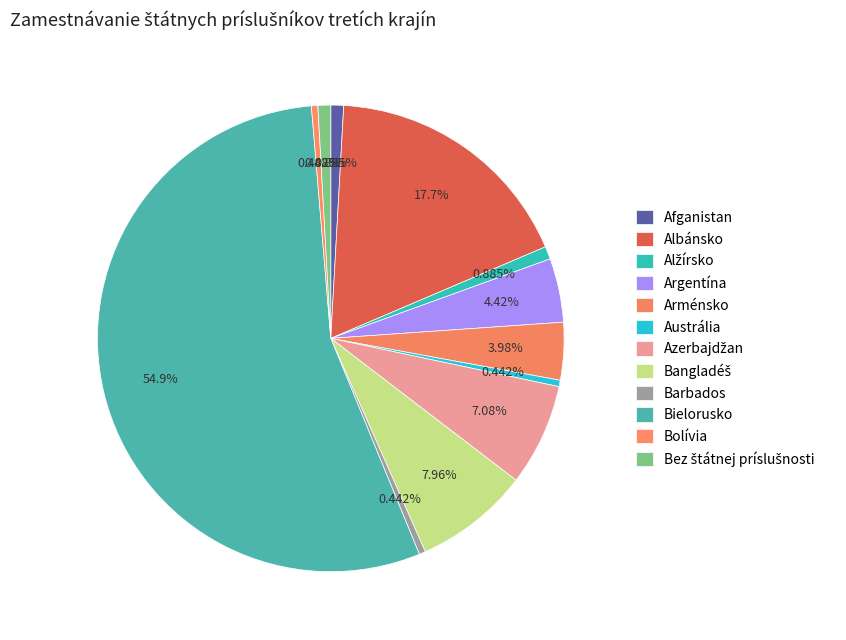

Between Afganistan and Bez štátnej príslušnosti, which is larger?

Afganistan